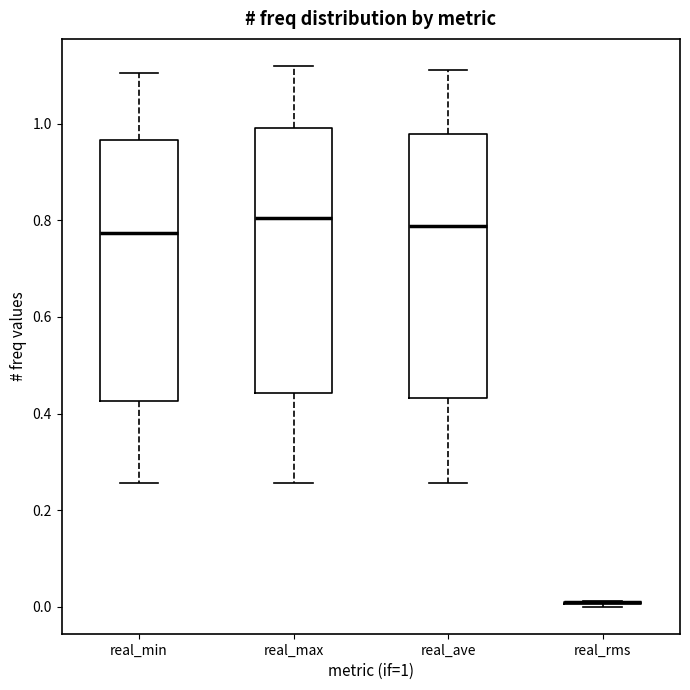

Reading left to right, transcribe this box plot: for each box, give where its median line is, the range the box spans, and where its two whiskers end, as read against the y-axis. The values are not printed on the chart, so give them approximately, as read against the axis.

real_min: median 0.78, box 0.42 to 0.96, whiskers 0.26 to 1.10
real_max: median 0.80, box 0.44 to 1.00, whiskers 0.26 to 1.12
real_ave: median 0.78, box 0.44 to 0.98, whiskers 0.26 to 1.12
real_rms: box collapsed to a line at 0.00, whiskers 0.00 to 0.02